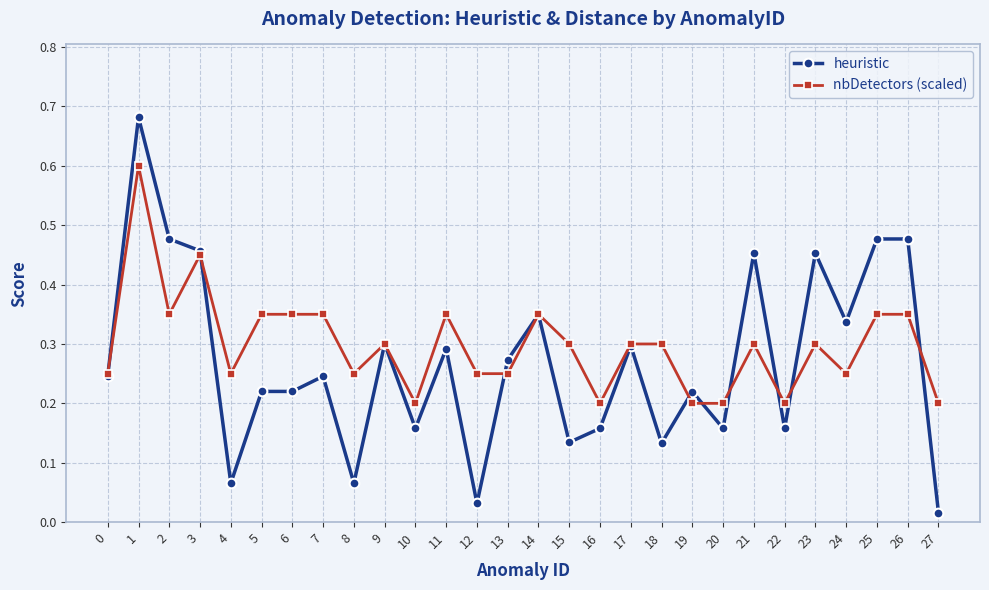

At which category is the sum across all series the highest?

1